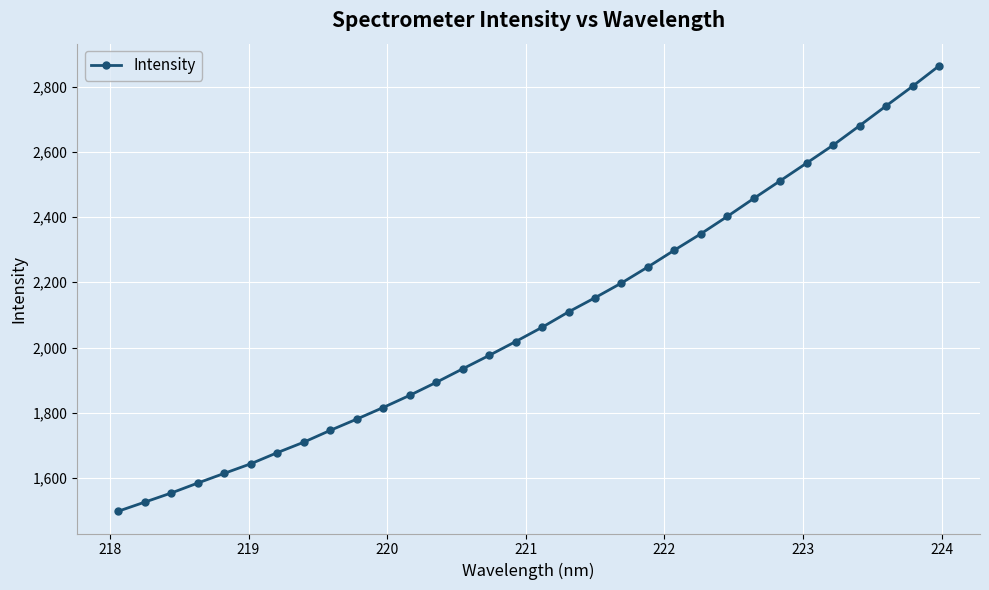

True or false: there are more than 2 points higher than both neighbors.

False